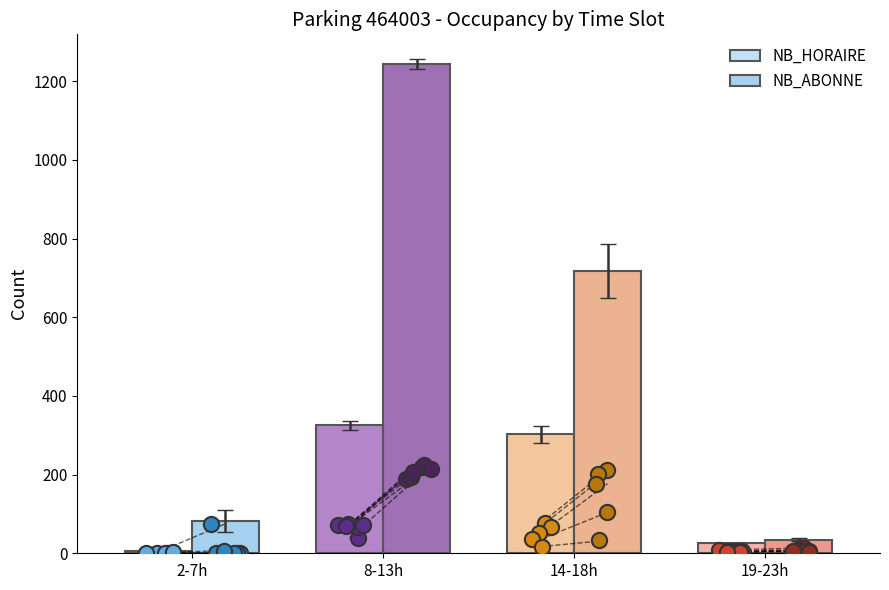

Which series has the widest spread of Y values?

NB_ABONNE